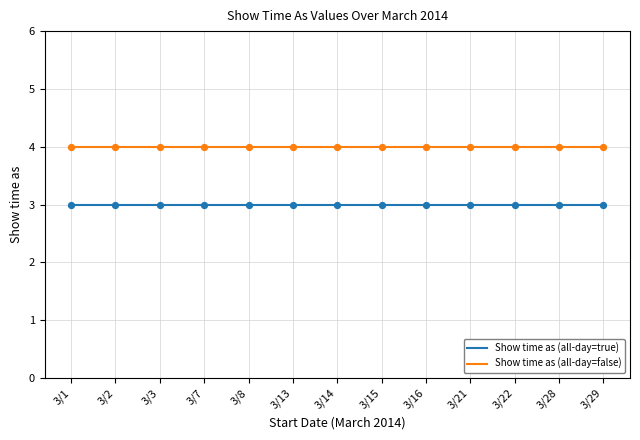

Which series has the largest total across all categories?

Show time as (all-day=false)